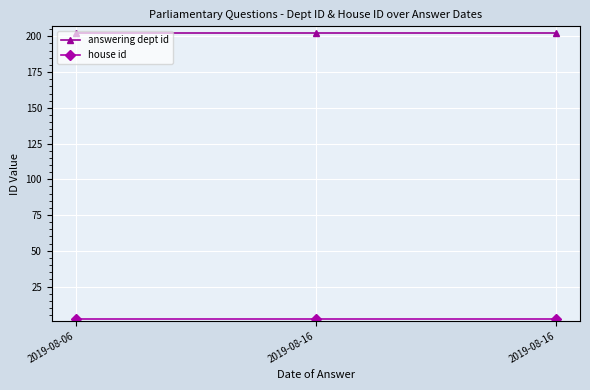

Which category has the highest value across all series?

2019-08-06